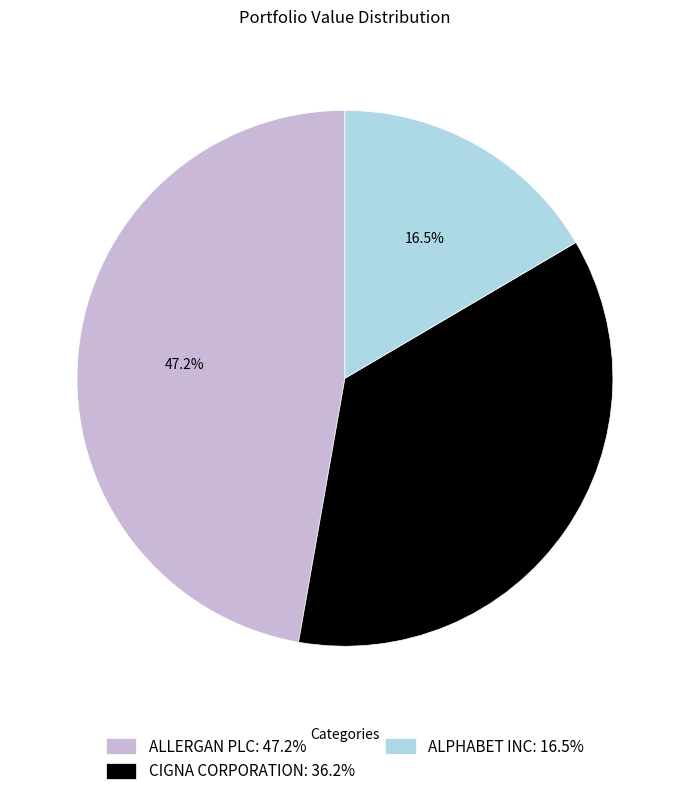

Count the number of slices in the pie.

3